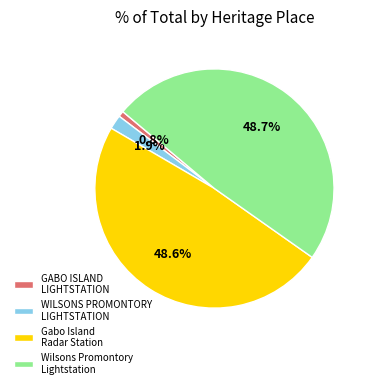

The Wilsons Promontory Lightstation slice represents 49% of the pie. True or false?

True